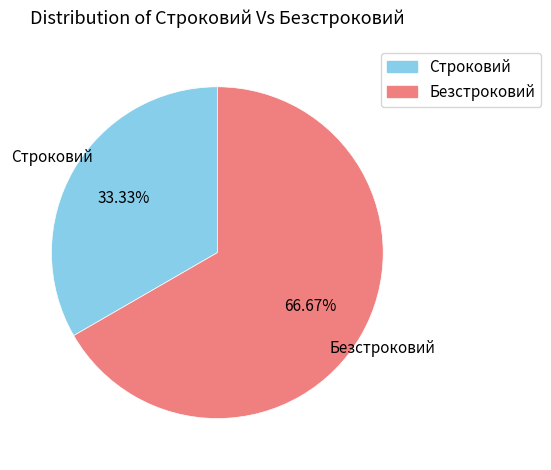

The Строковий slice represents 19% of the pie. True or false?

False